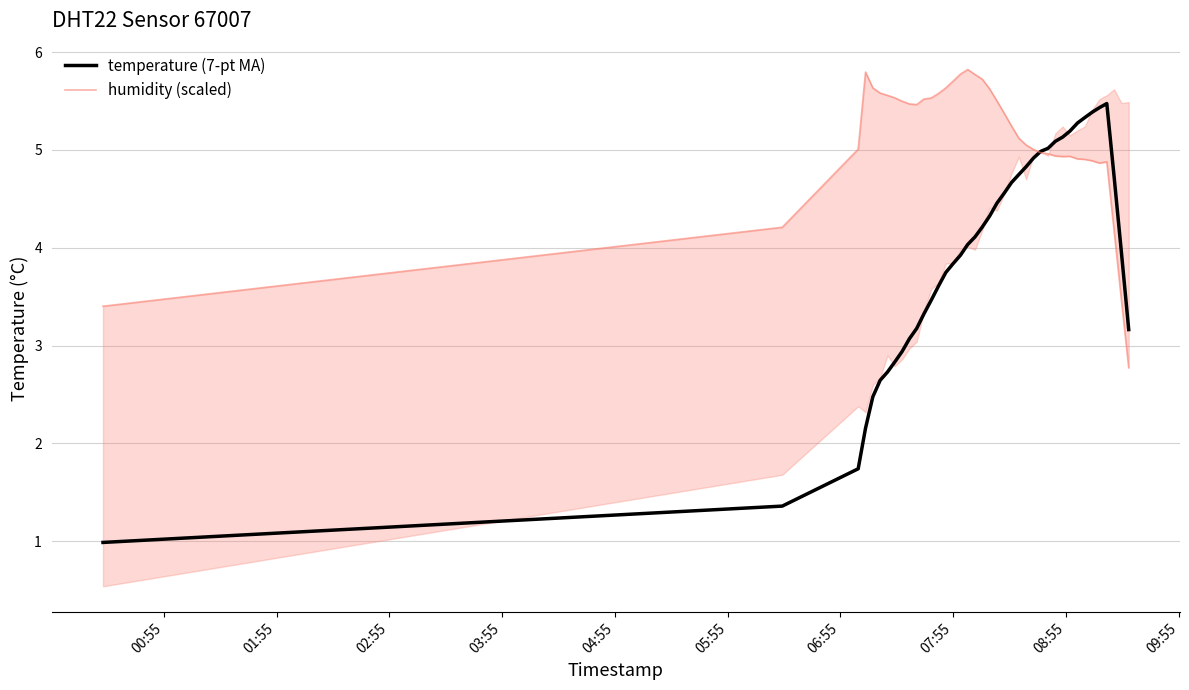

What is the maximum value for temperature (7-pt MA)?

5.5